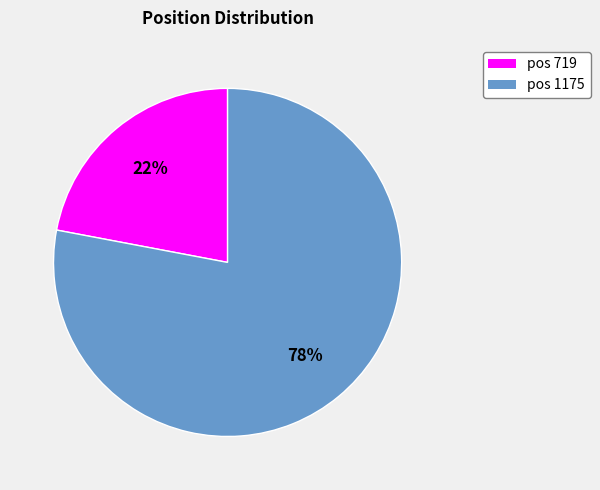

True or false: pos 1175 accounts for 87% of the total.

False